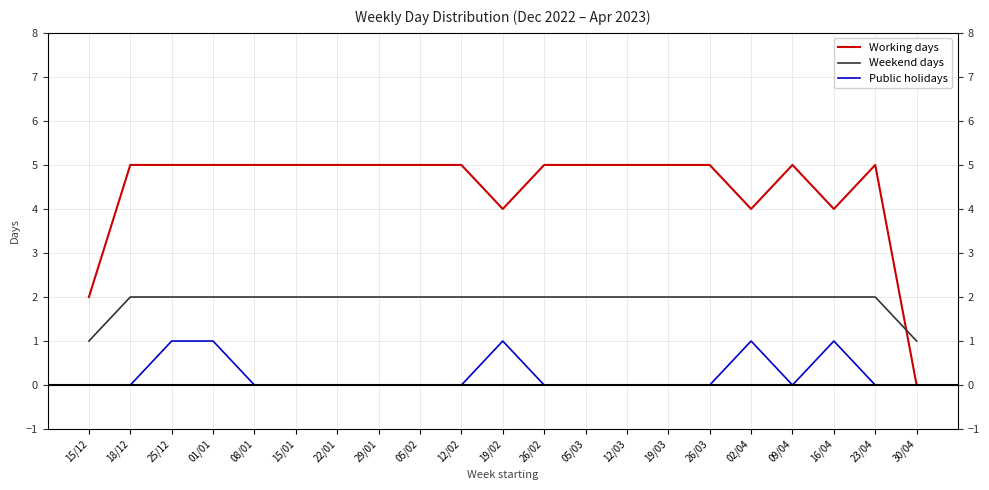

What is the sum of all Working days values?

94